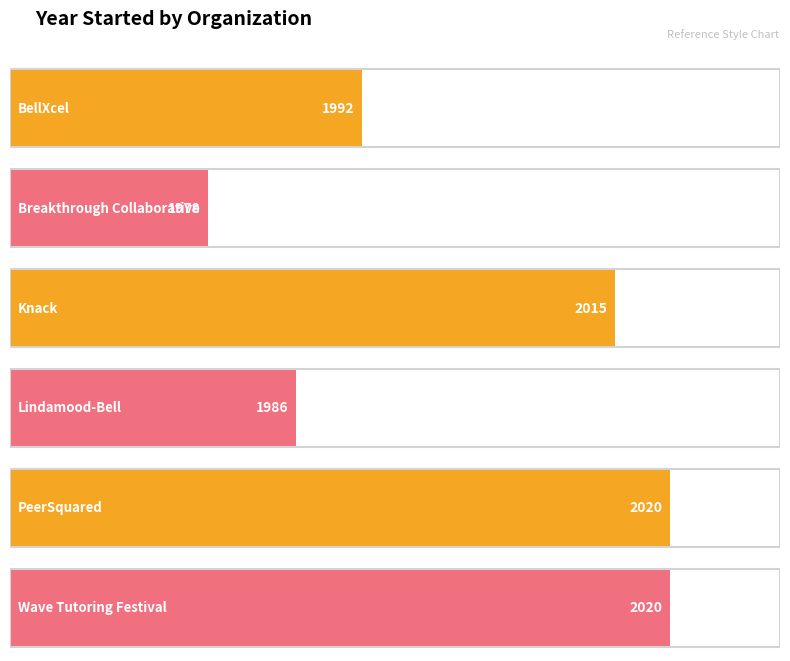

How many distinct data groups are displayed?

1